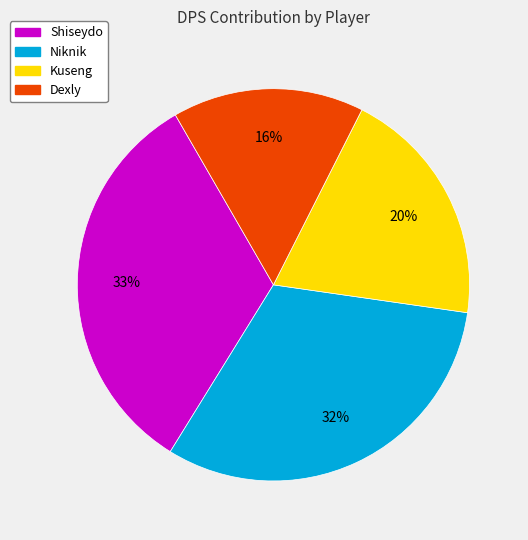

How many slices are in this pie chart?

4